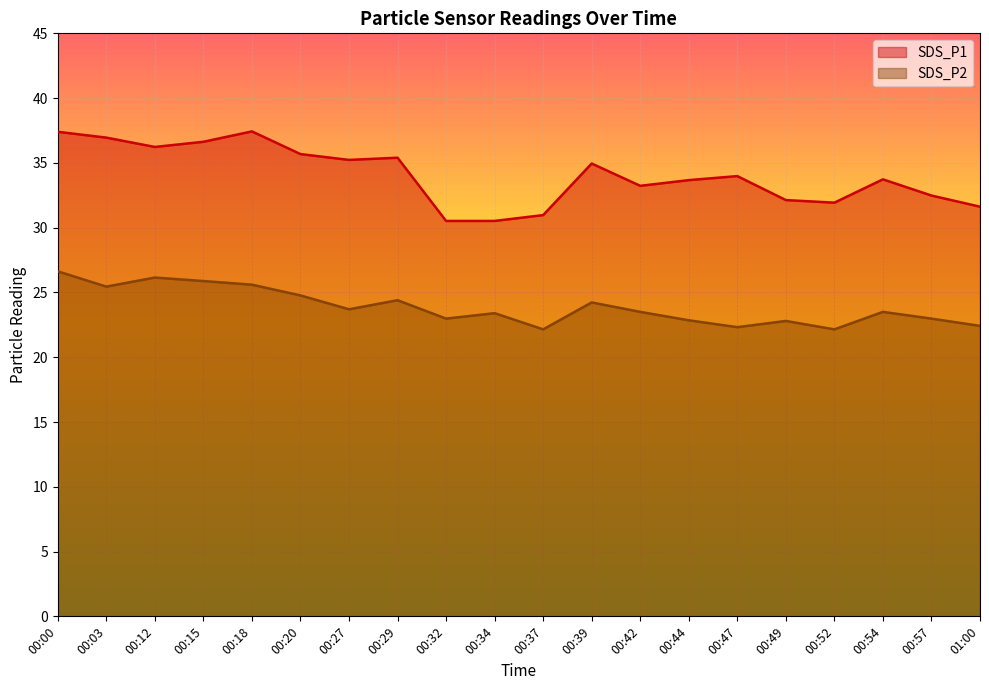

The value of SDS_P1 at 00:18 is 16.4. True or false?

False